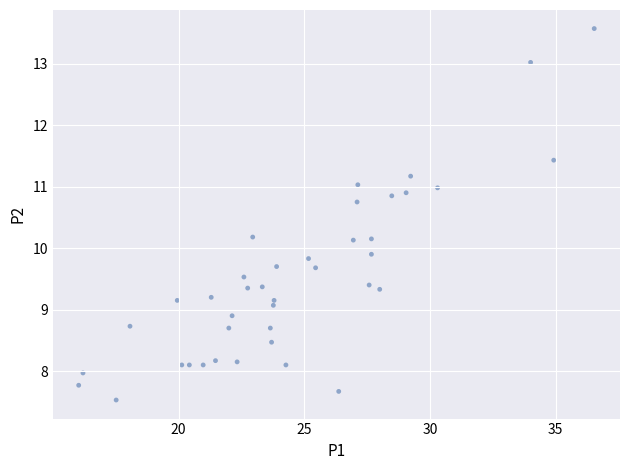

What is the range of Y values (max minus min)?

6.0